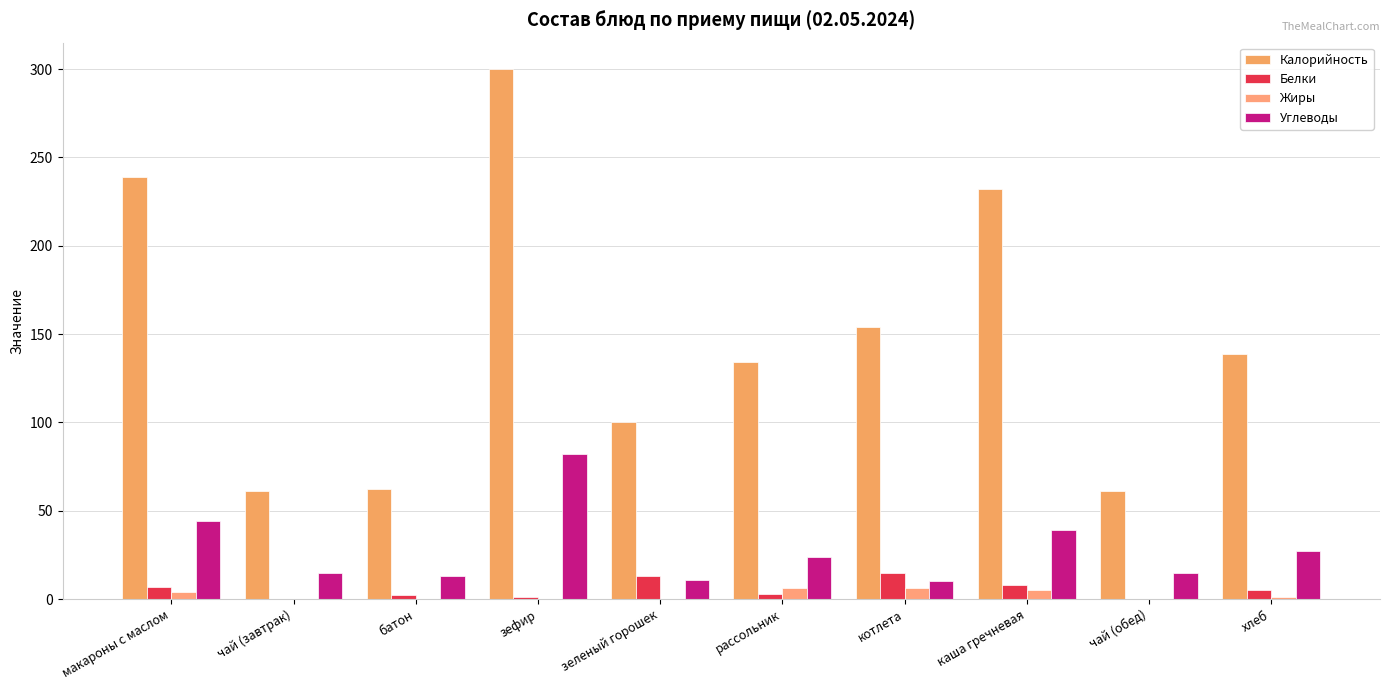

Read the Углеводы value at чай (завтрак).

15.0